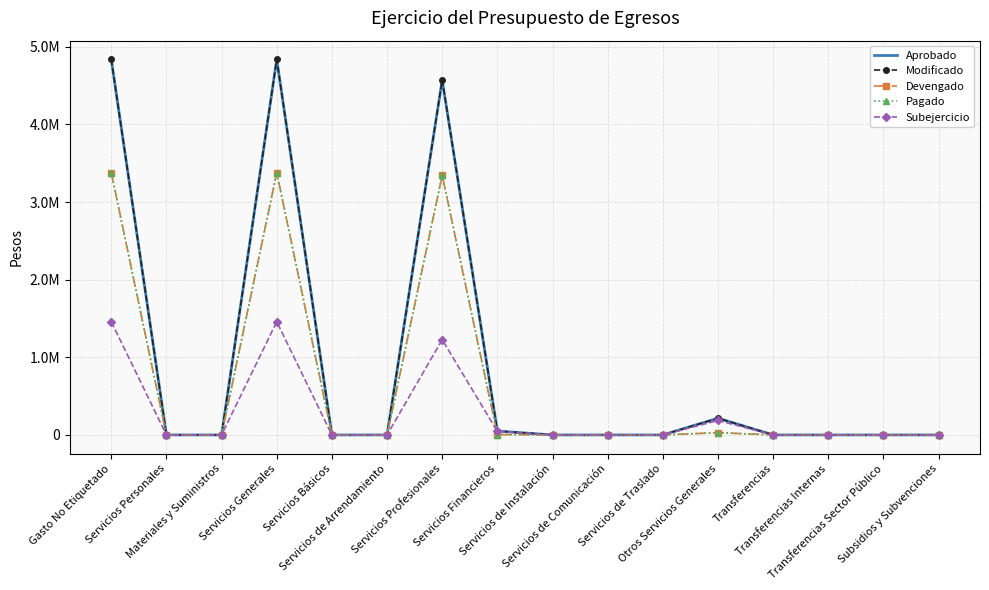

Count the number of data series in this chart.

5